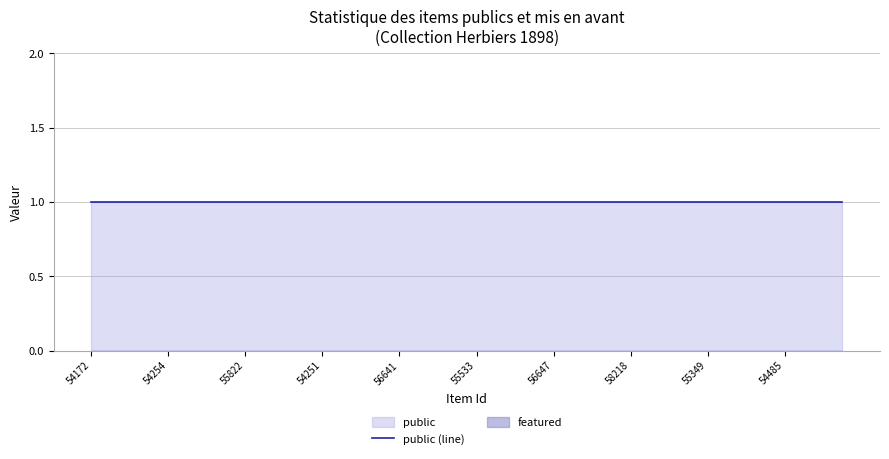

What are all the series names shown in the legend?

public, featured